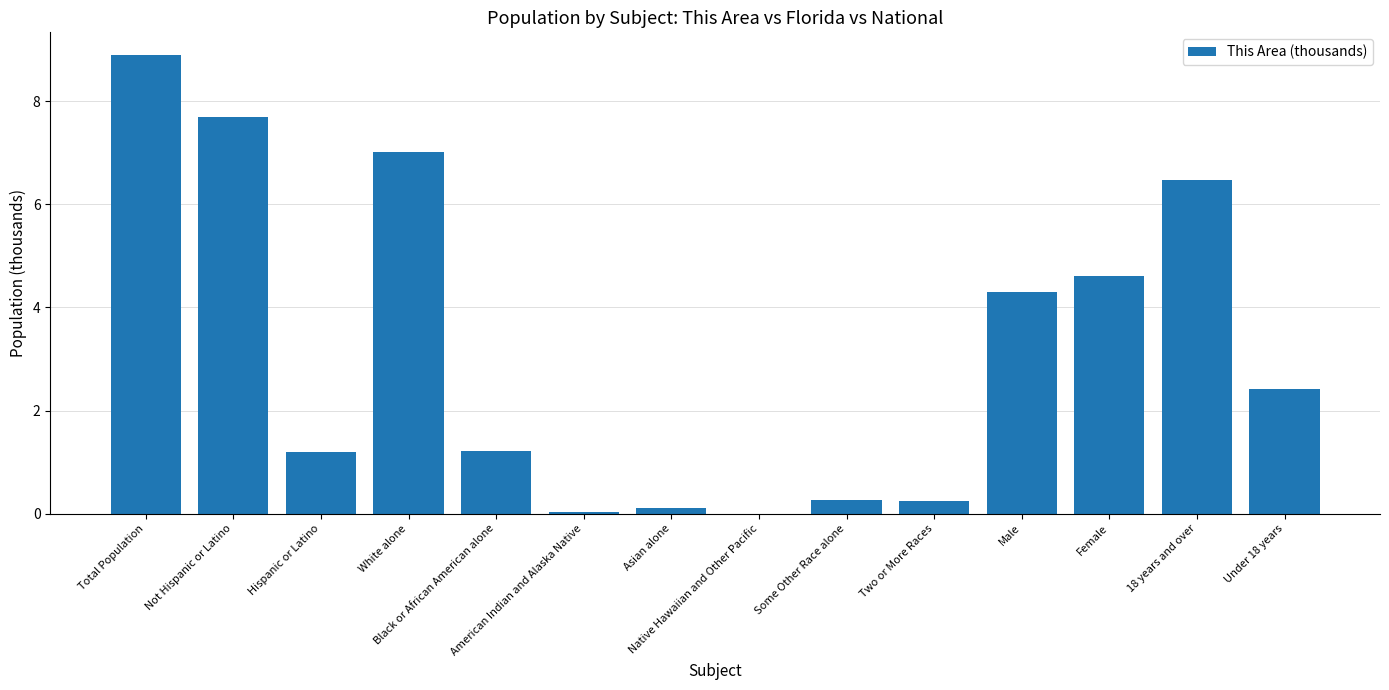

What is the sum of all values?

44.5